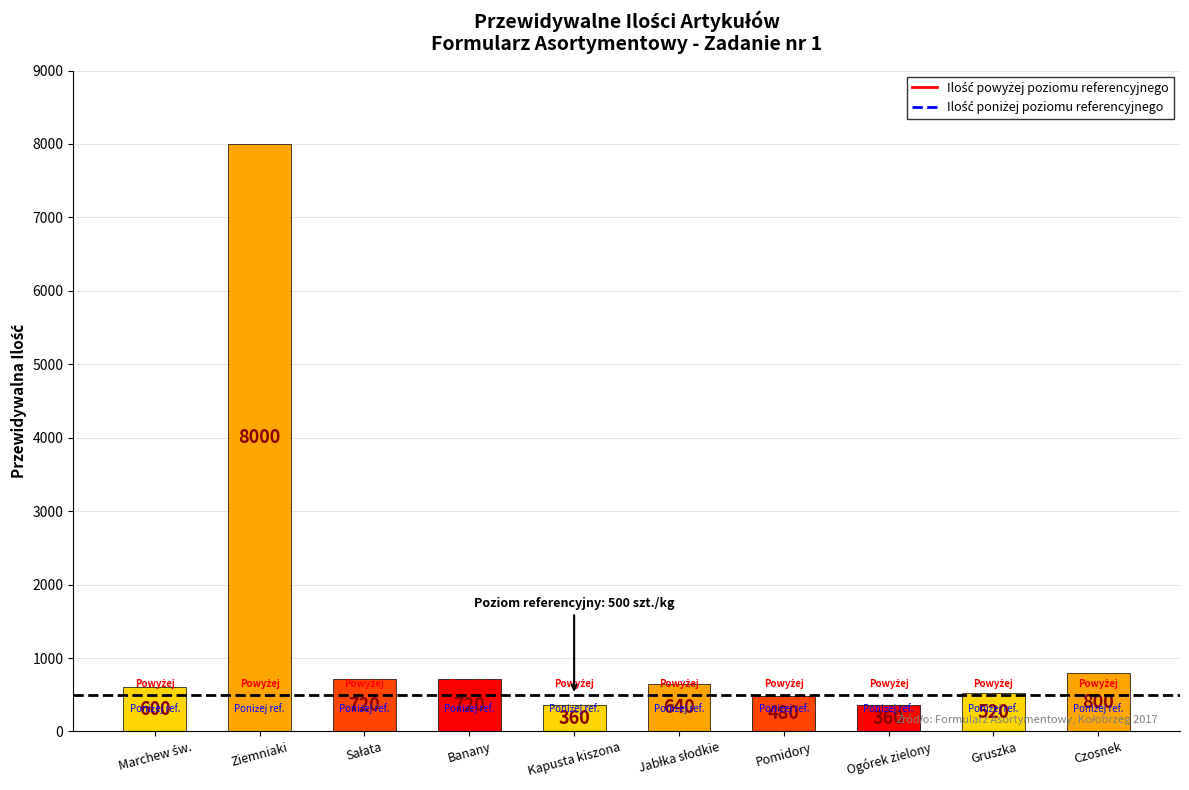

Which label corresponds to the largest value in the chart?

Ziemniaki